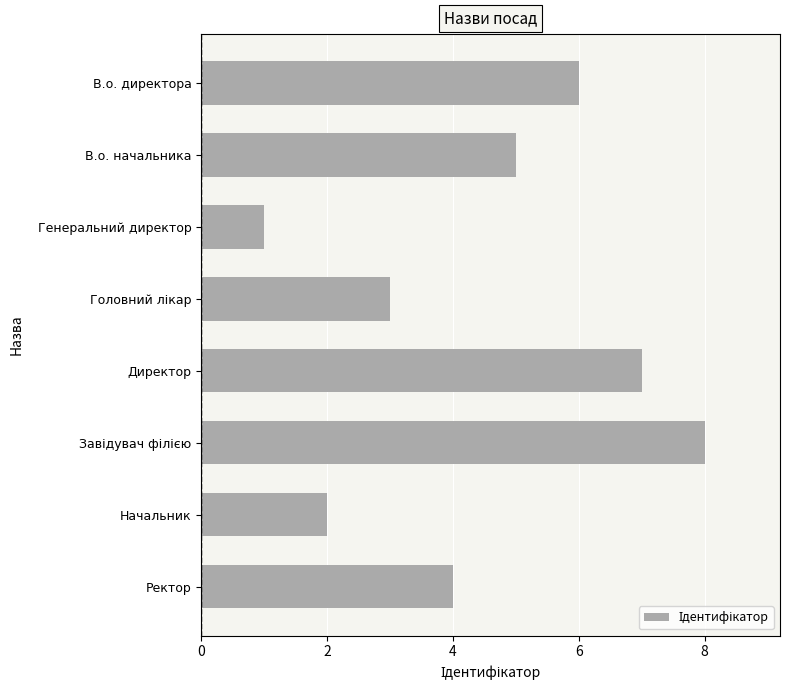

What is the sum of the values at Ректор and Начальник?

6